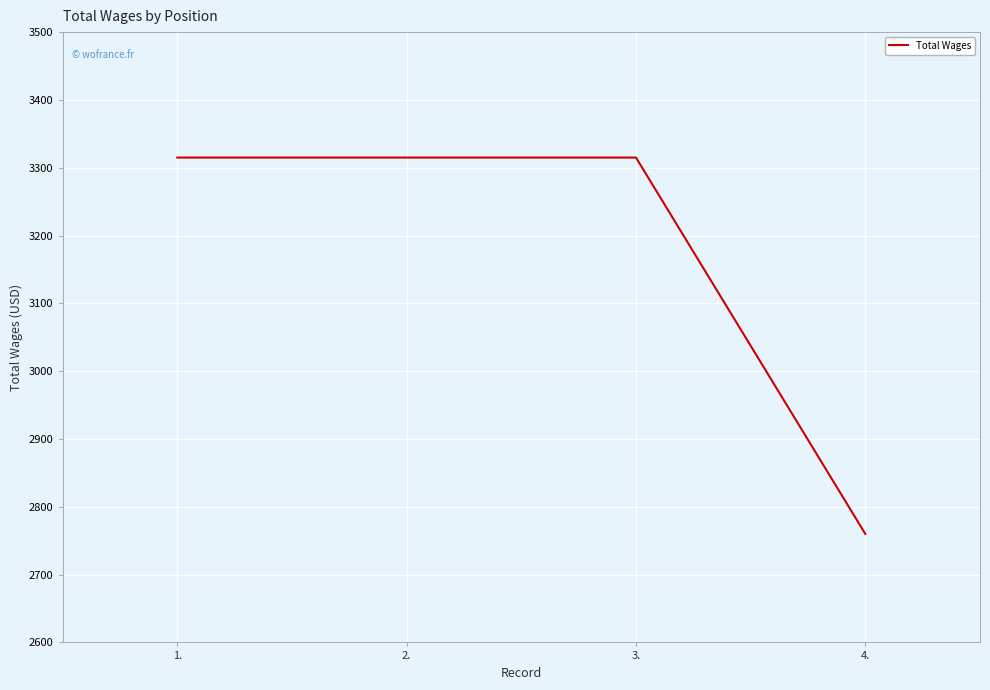

What position from the left is 1.?

1